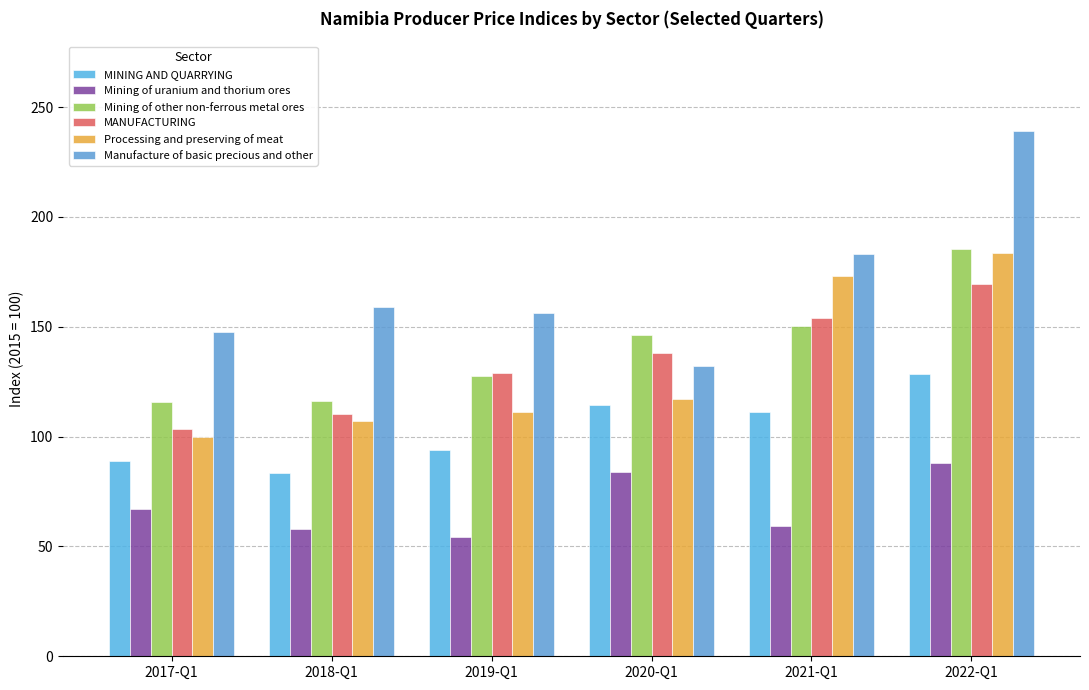

Reading left to right, extract all data points from this chart.

MINING AND QUARRYING: 89.0	83.5	93.9	114.3	111.0	128.5
Mining of uranium and thorium ores: 66.8	57.7	54.1	83.7	59.3	88.0
Mining of other non-ferrous metal ores: 115.5	116.0	127.7	146.3	150.3	185.2
MANUFACTURING: 103.3	110.4	129.1	138.1	153.8	169.7
Processing and preserving of meat: 100.0	107.2	111.0	117.1	173.2	183.6
Manufacture of basic precious and other: 147.6	159.0	156.2	132.3	183.0	239.2